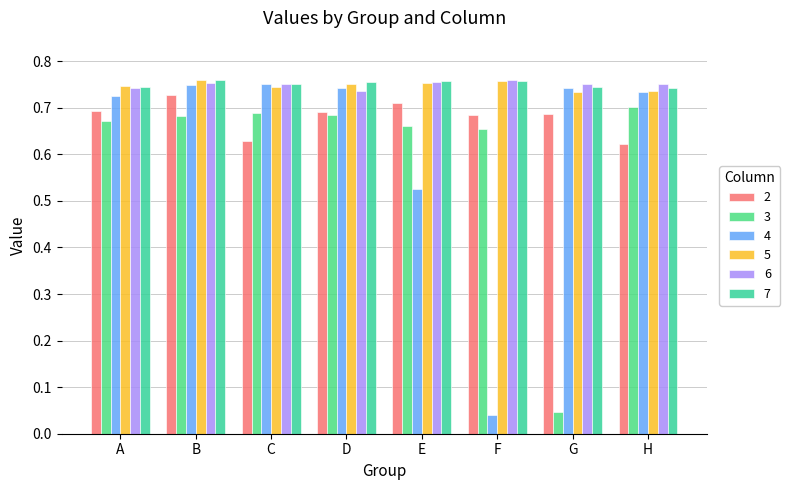

Where is 6 nearest to the value 0?

D